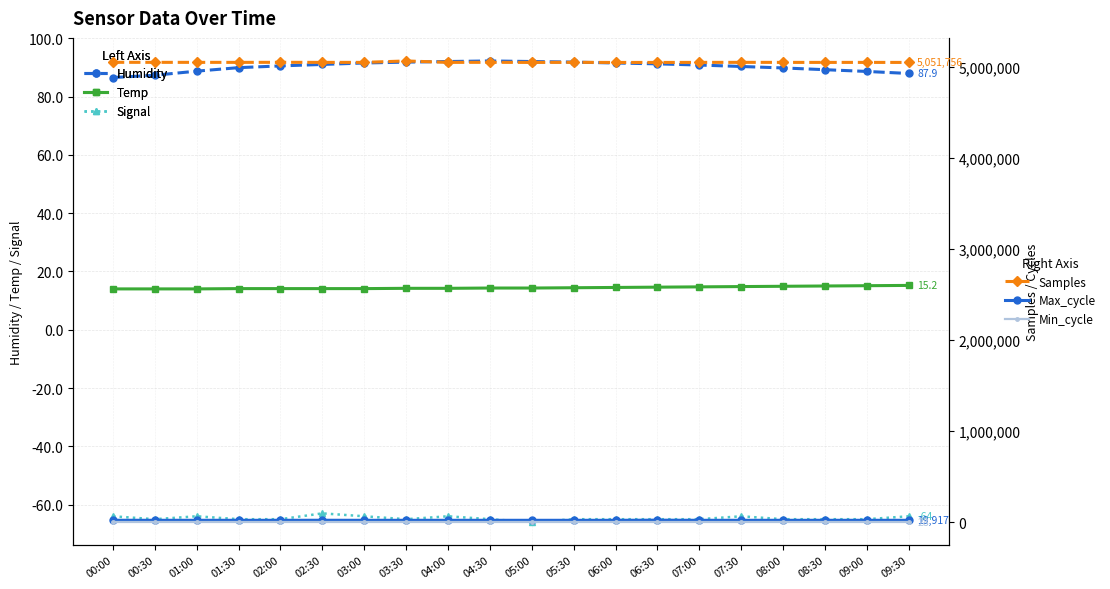

How many interior local peaks does the Max_cycle series have?

6